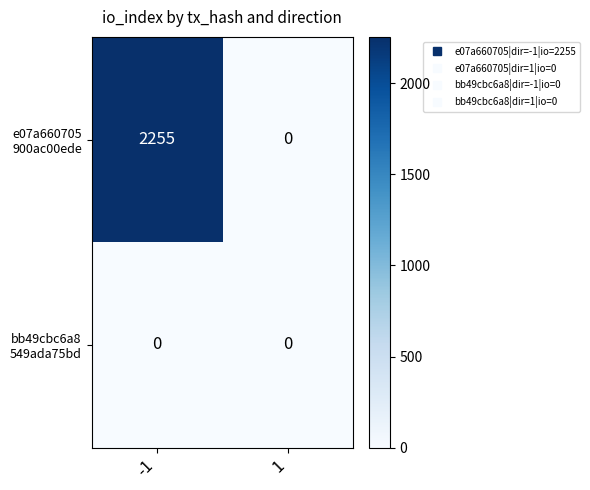

What is the total value across all series at -1?

2255